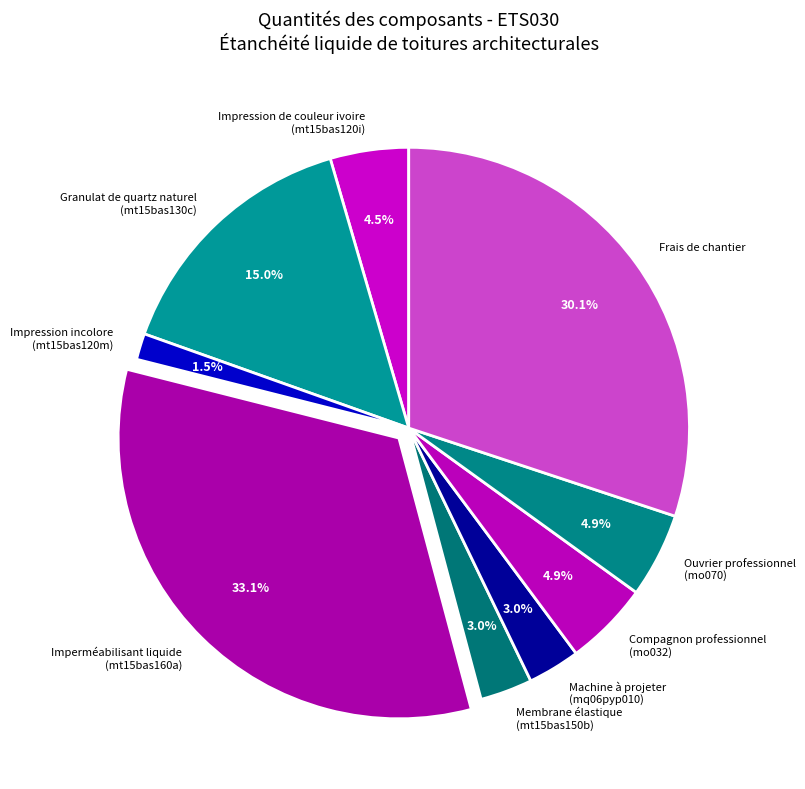

What is the ratio of the value at Granulat de quartz naturel (mt15bas130c) to the value at Frais de chantier?

0.5